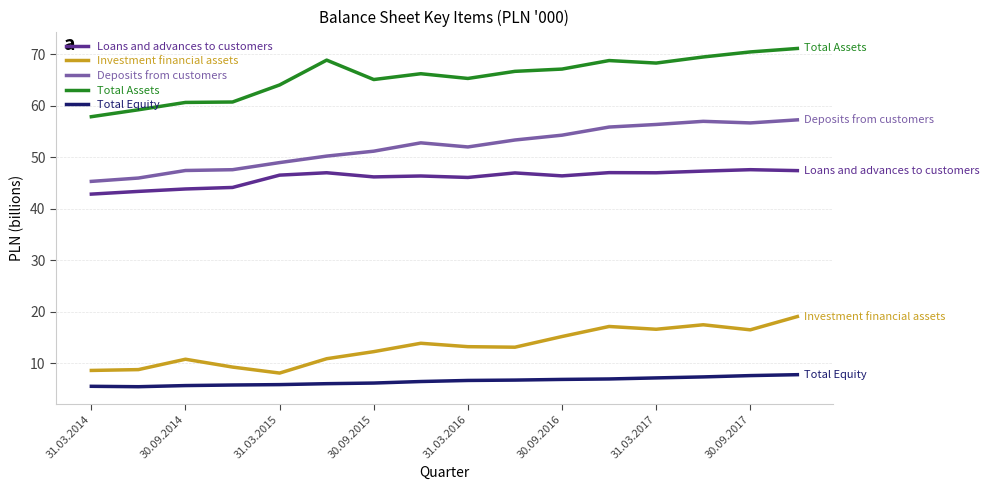

What is the highest value of the Loans and advances to customers series?

47.6